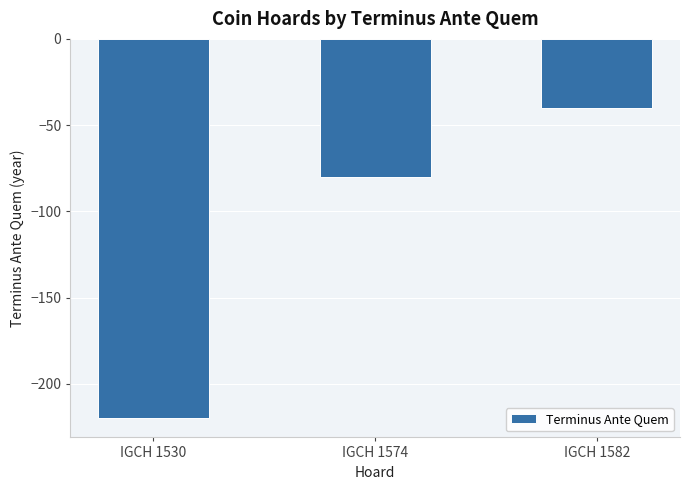

Reading left to right, what are all the values shown in this chart?

-220	-80	-40